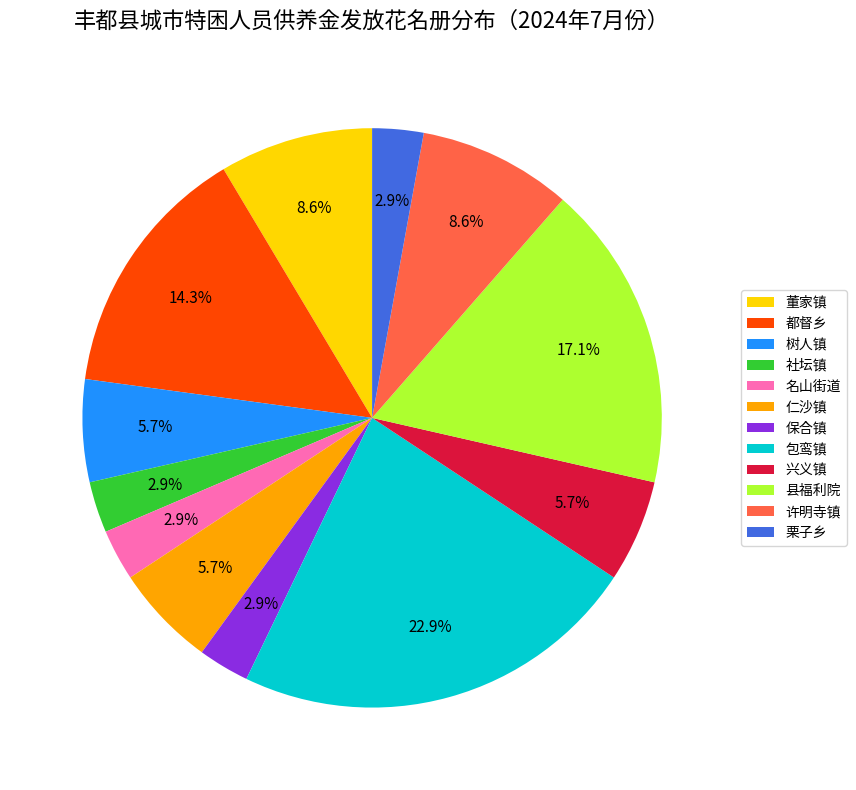

What is the largest slice in the pie chart?

包鸾镇